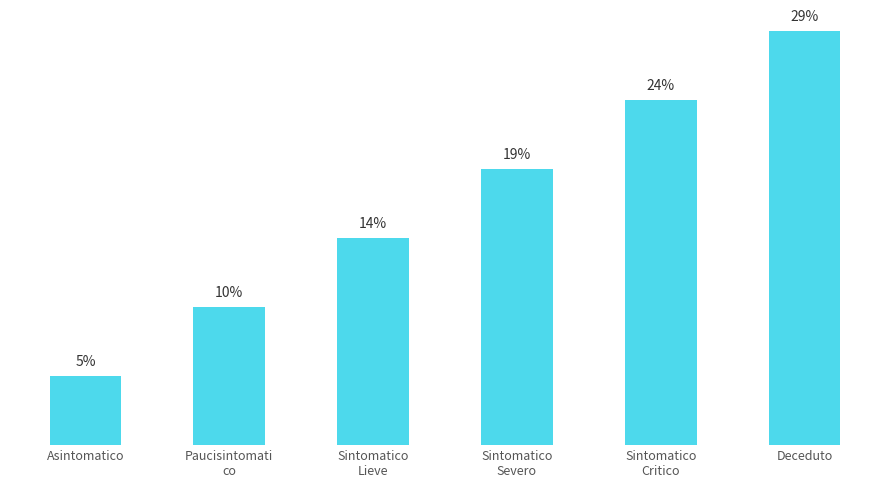

Does the chart contain any negative values?

No